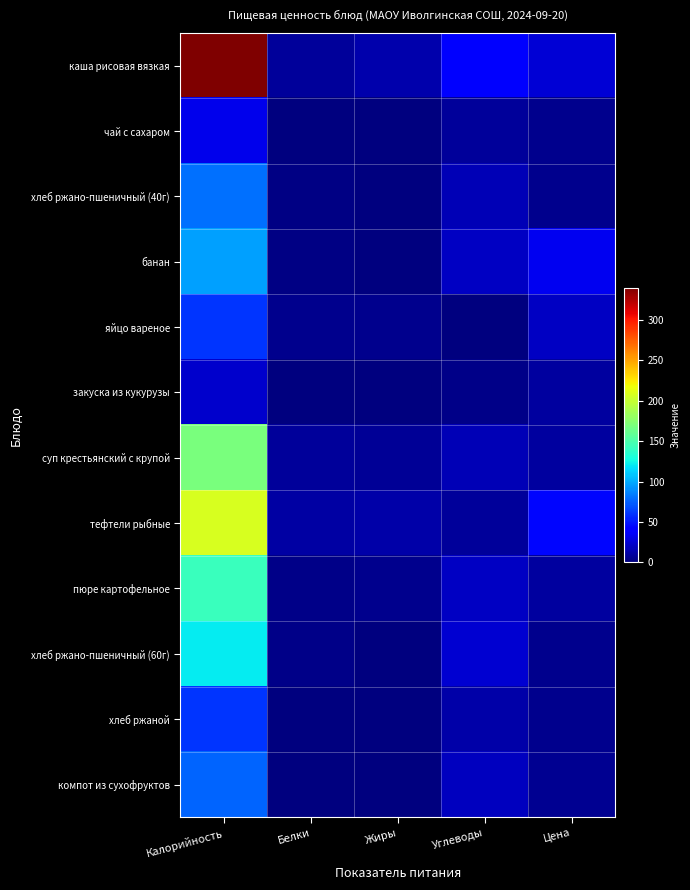

Which label corresponds to the largest value in the chart?

Калорийность